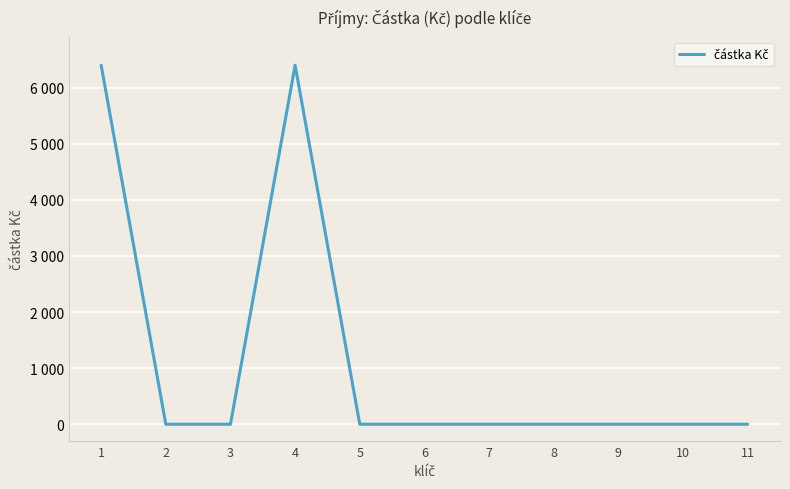

True or false: the data shows 0 at 8.

True